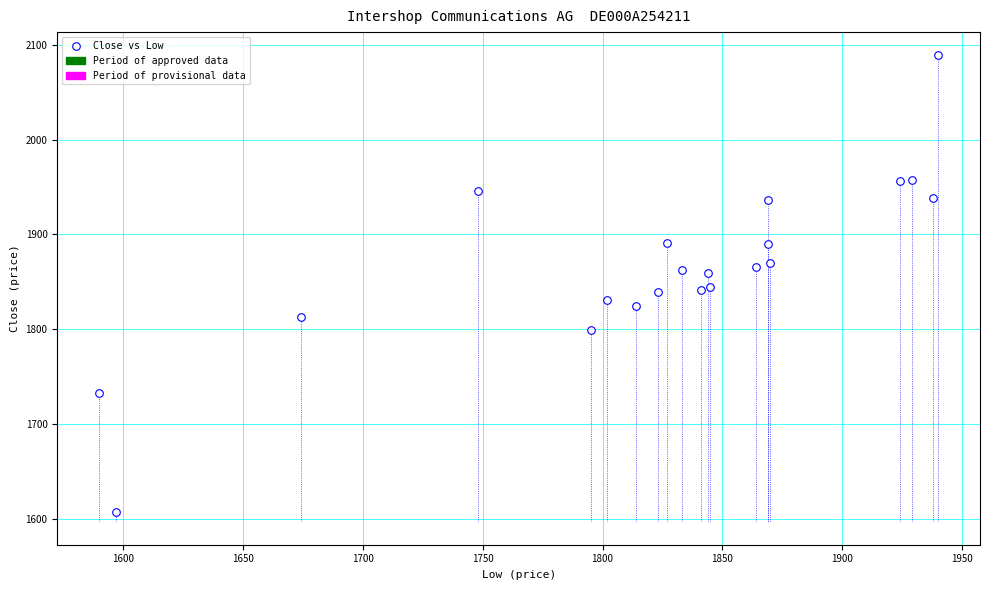

What is the range of Y values (max minus min)?

482